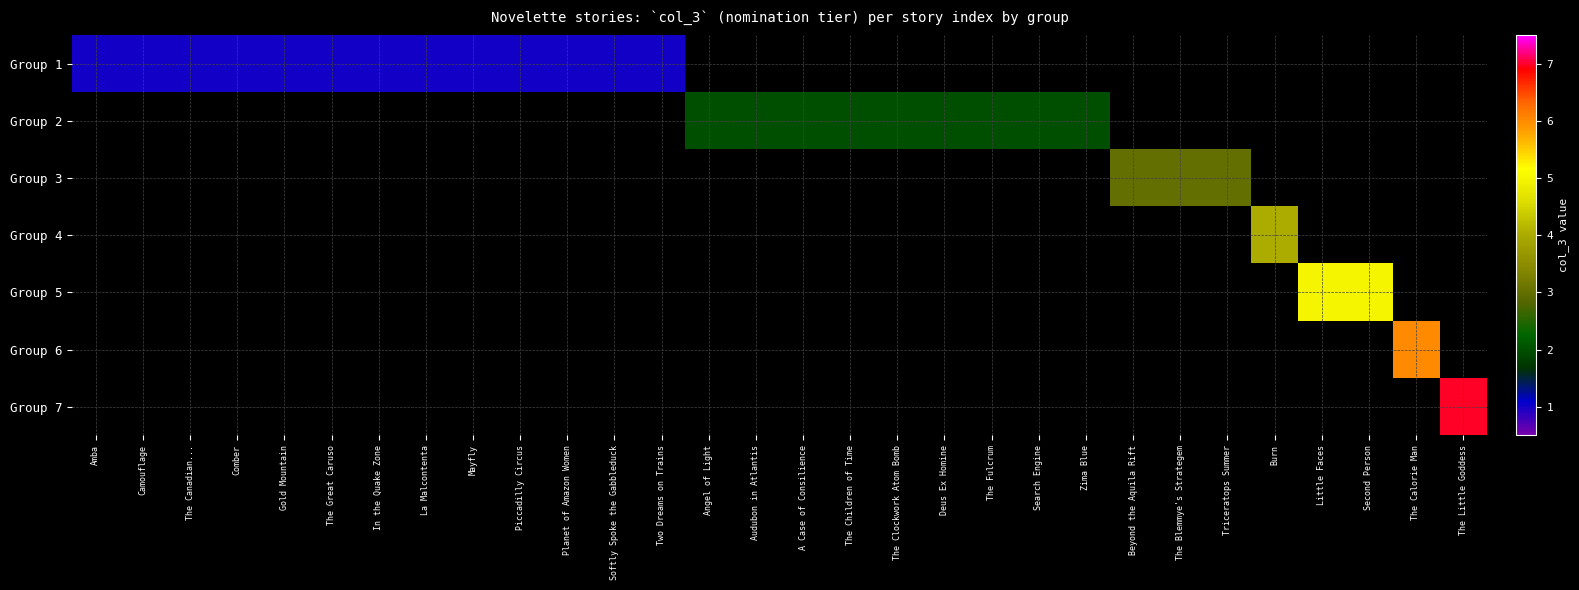

How many values in Group 3 are above zero?

3